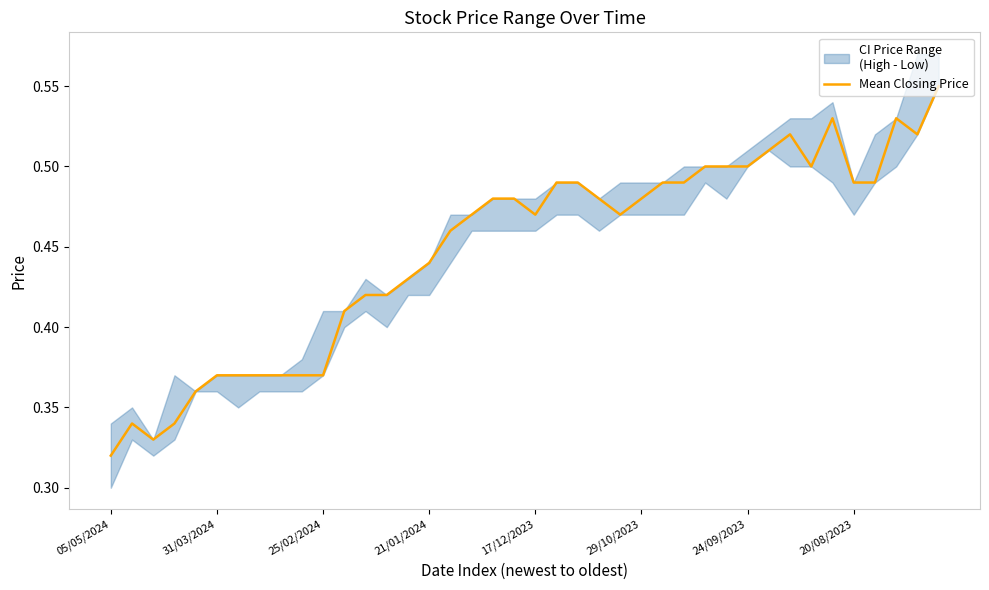

At which label is the value closest to 0?

05/05/2024